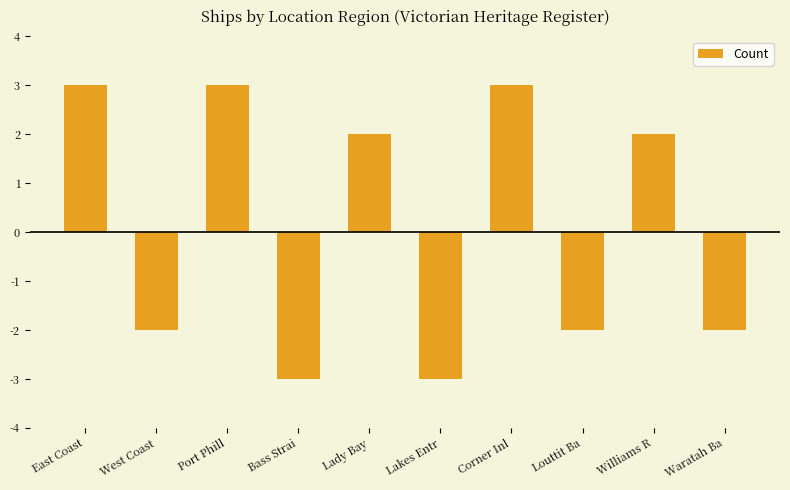

Are the bars horizontal?

No